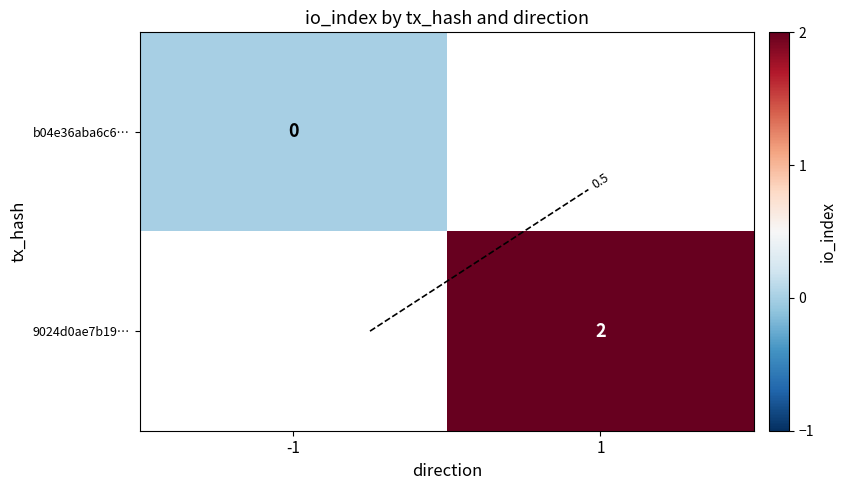

At which label does 9024d0ae7b19… reach its minimum?

-1